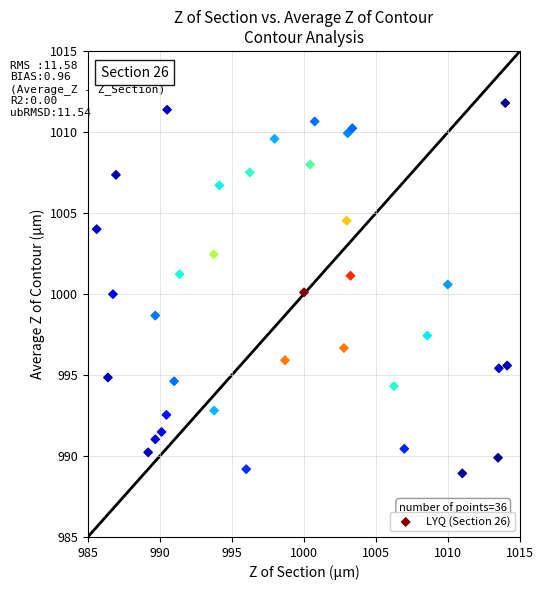

What is the range of X values (max minus min)?

28.5